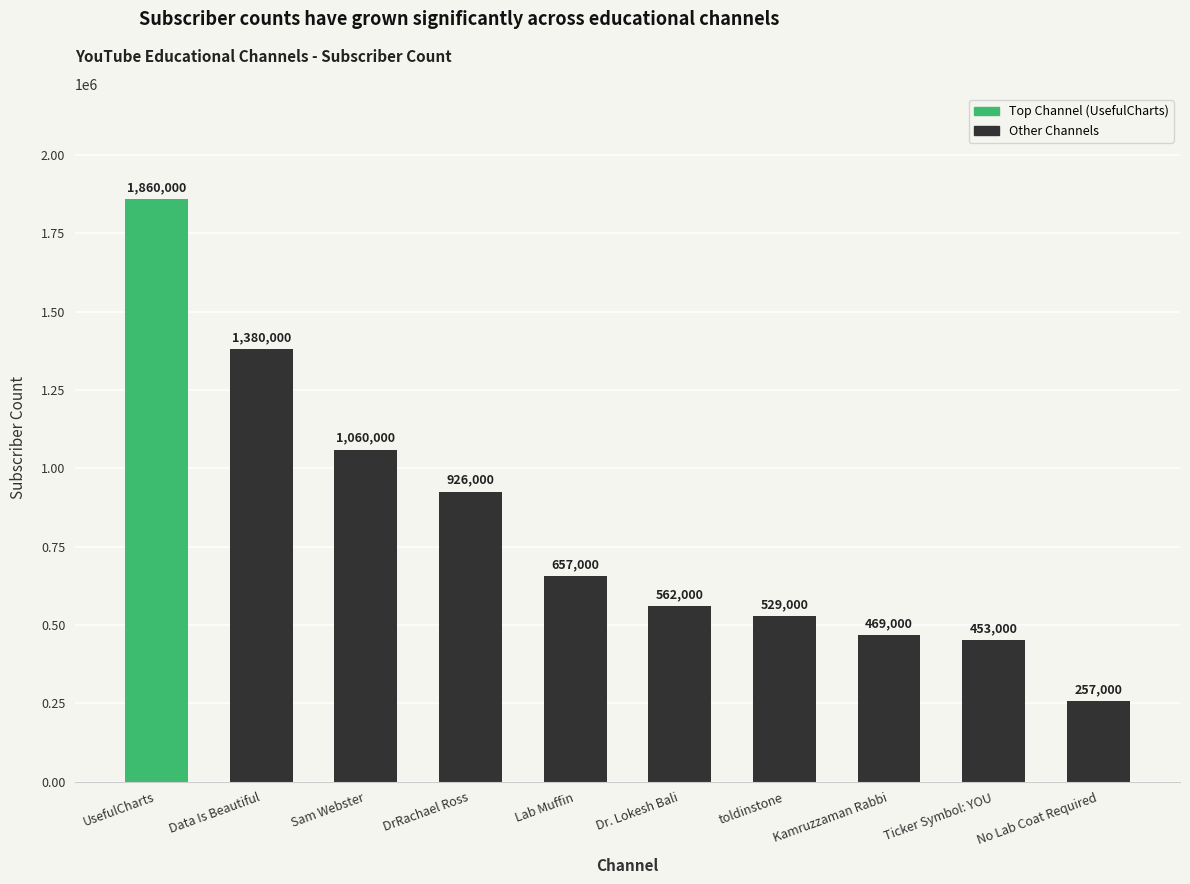

Where is the data nearest to the value 1058500?

Sam Webster